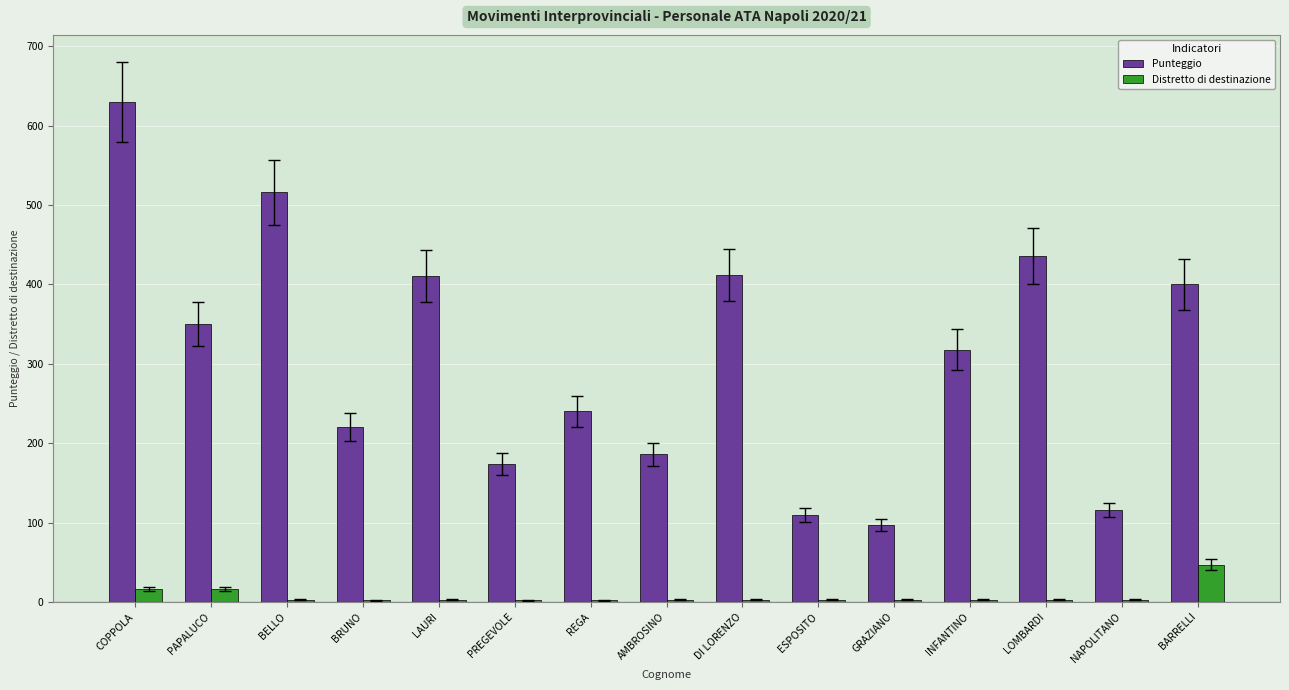

True or false: Punteggio has a value of 630 at COPPOLA.

True